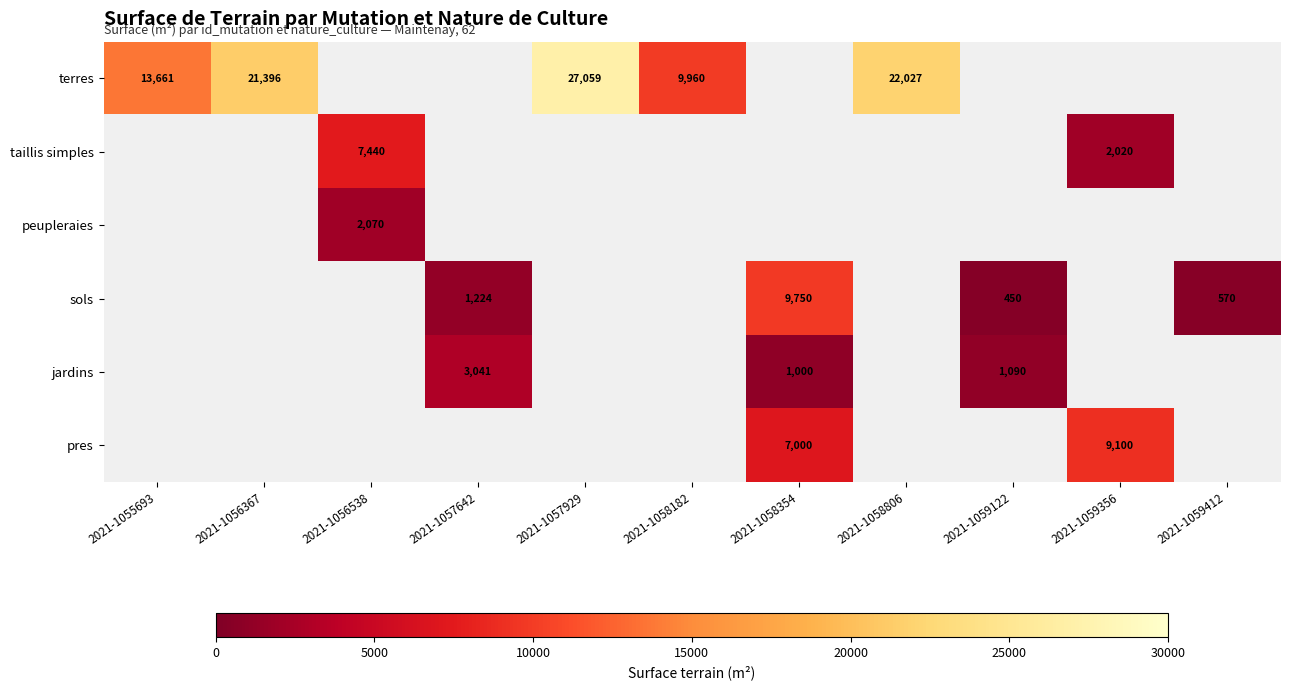

Which has a higher value, 2021-1056367 or 2021-1055693?

2021-1056367